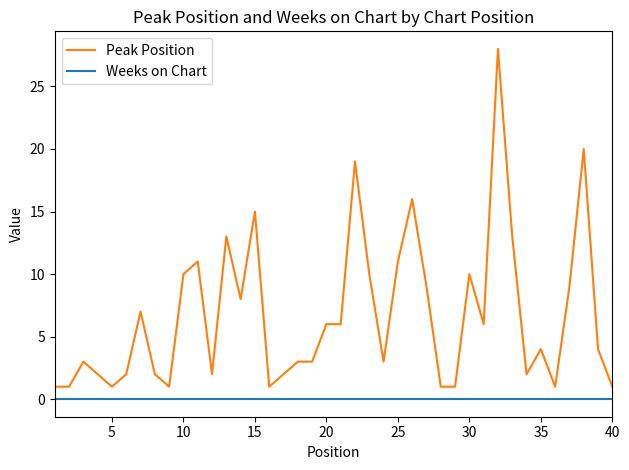

True or false: Weeks on Chart and Peak Position intersect in this chart.

False